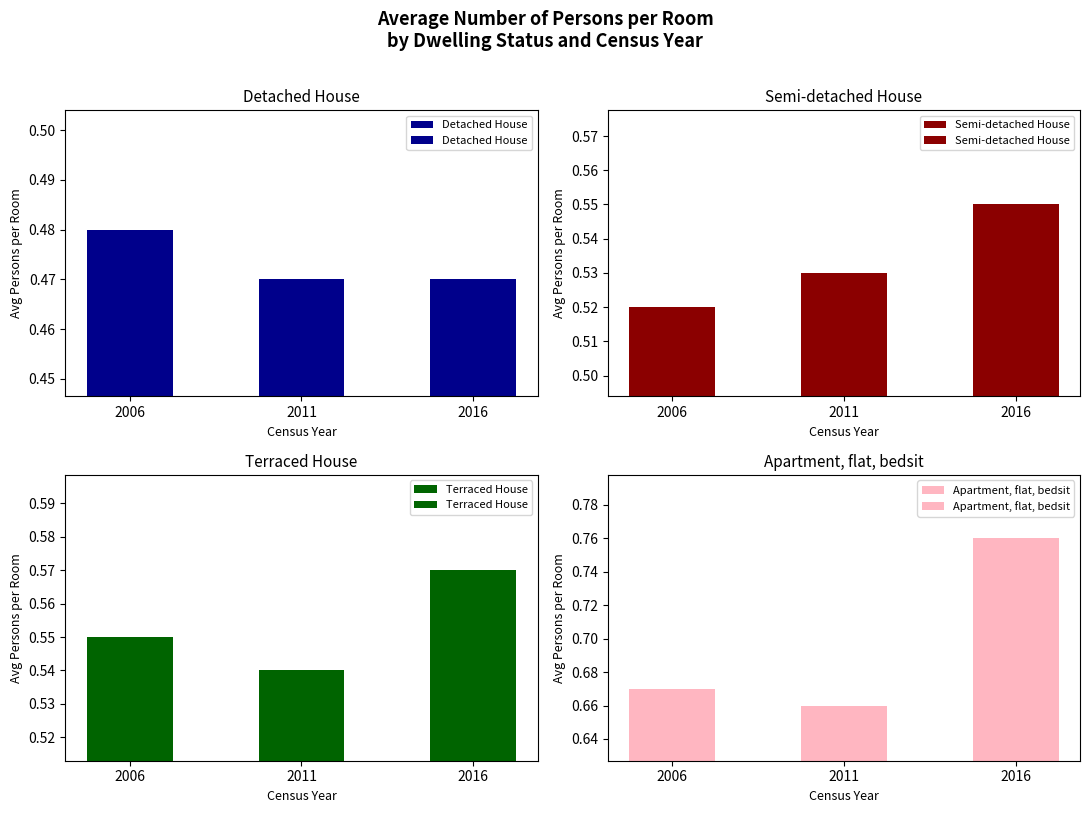

Reading left to right, list all the values displayed in this chart.

Detached House: 0.5	0.5	0.5
Semi-detached House: 0.5	0.5	0.6
Terraced House: 0.6	0.5	0.6
Apartment, flat, bedsit: 0.7	0.7	0.8